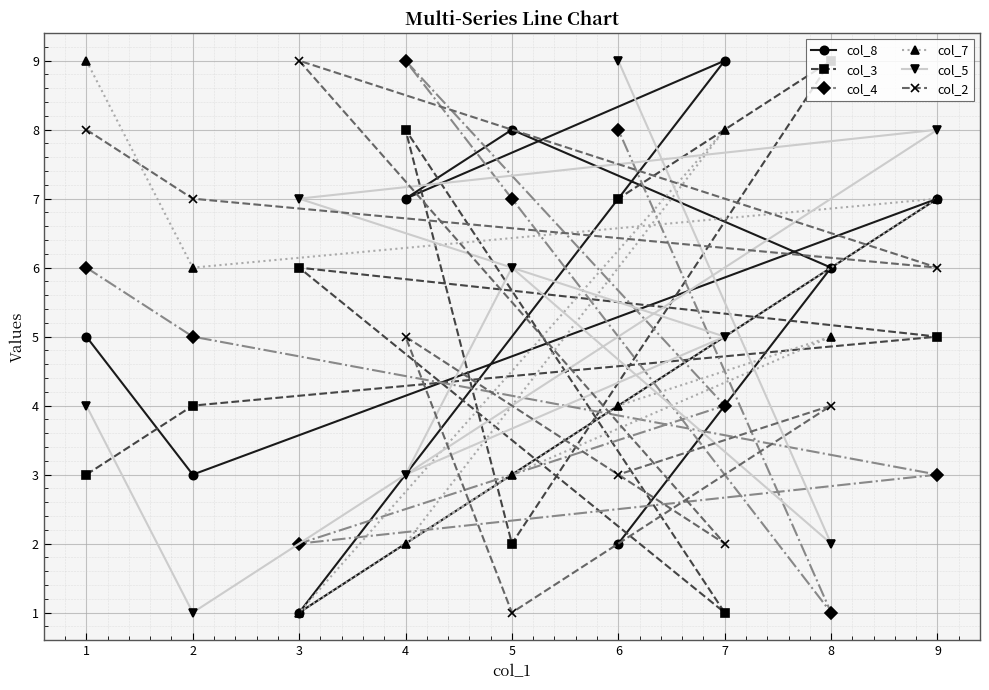

What is the value of the col_5 point at the 7th from the left?

5